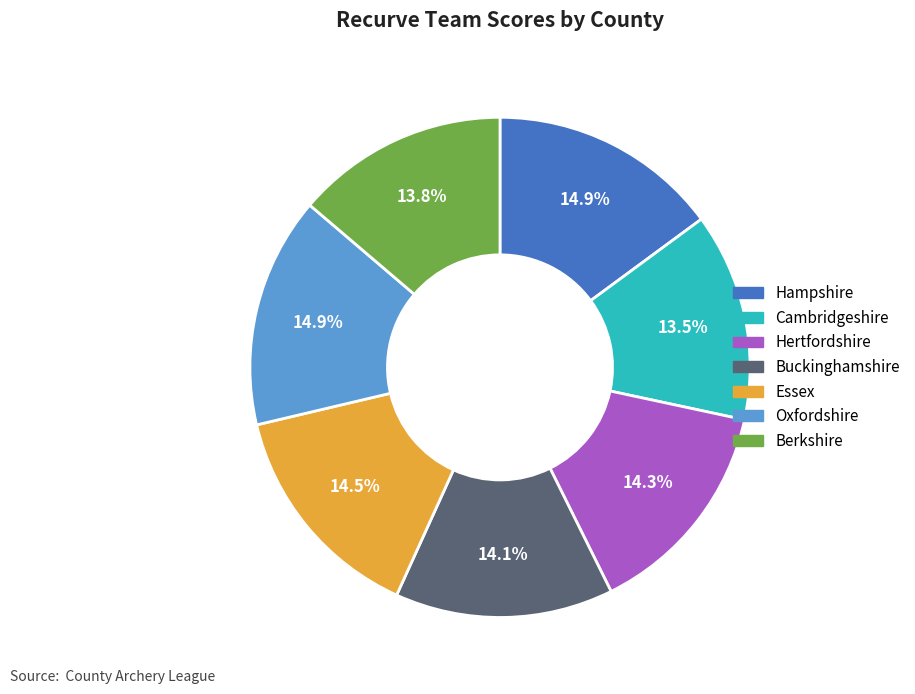

Is there a majority slice in this chart?

No